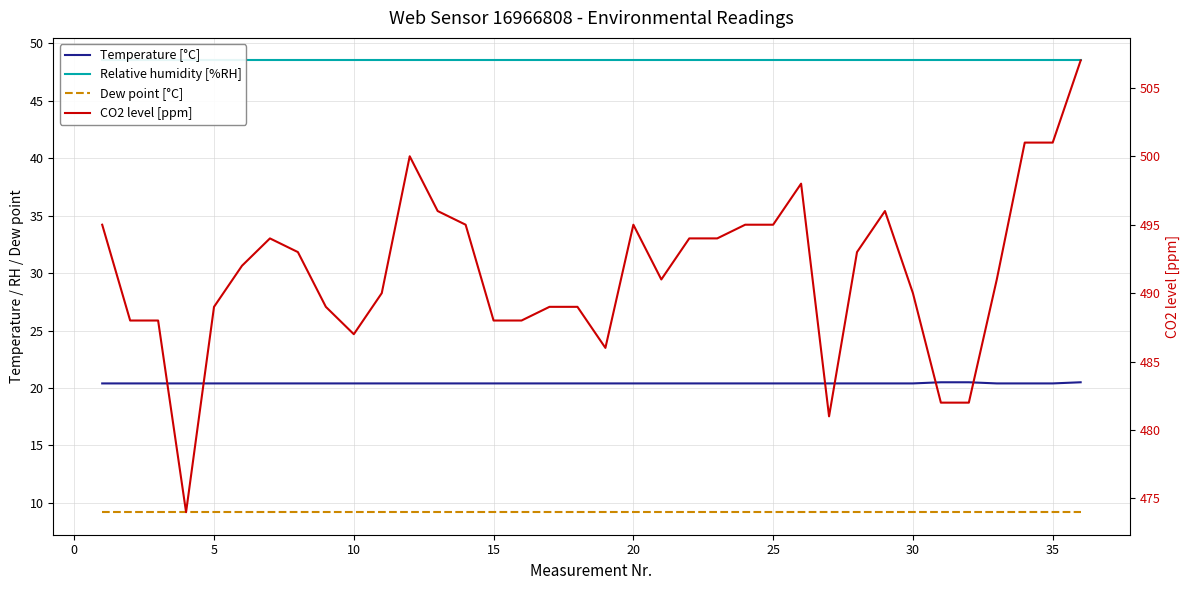

True or false: CO2 level [ppm] and Relative humidity [%RH] cross at least once.

False